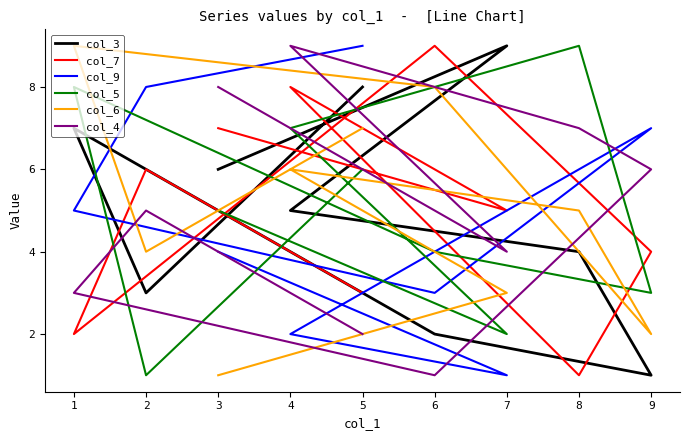

What is the difference between the maximum and second lowest values in the col_3 series?

7